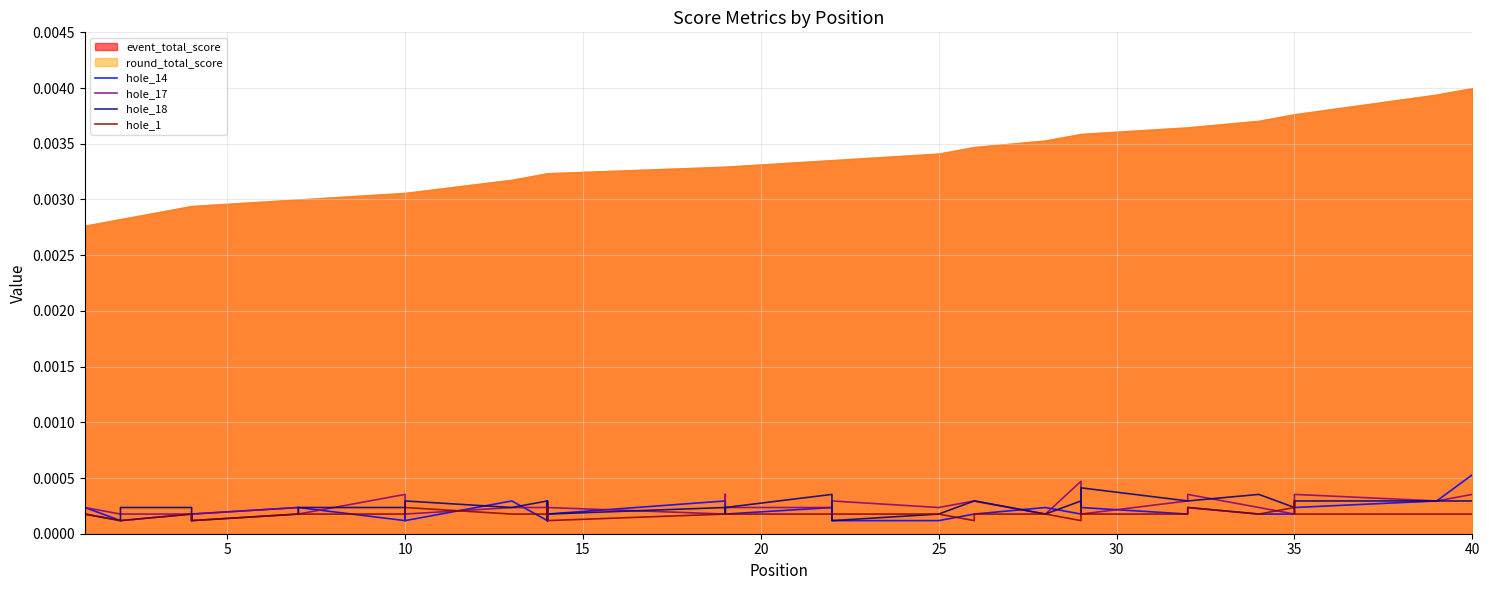

What is the label of the 23rd point from the left?

22